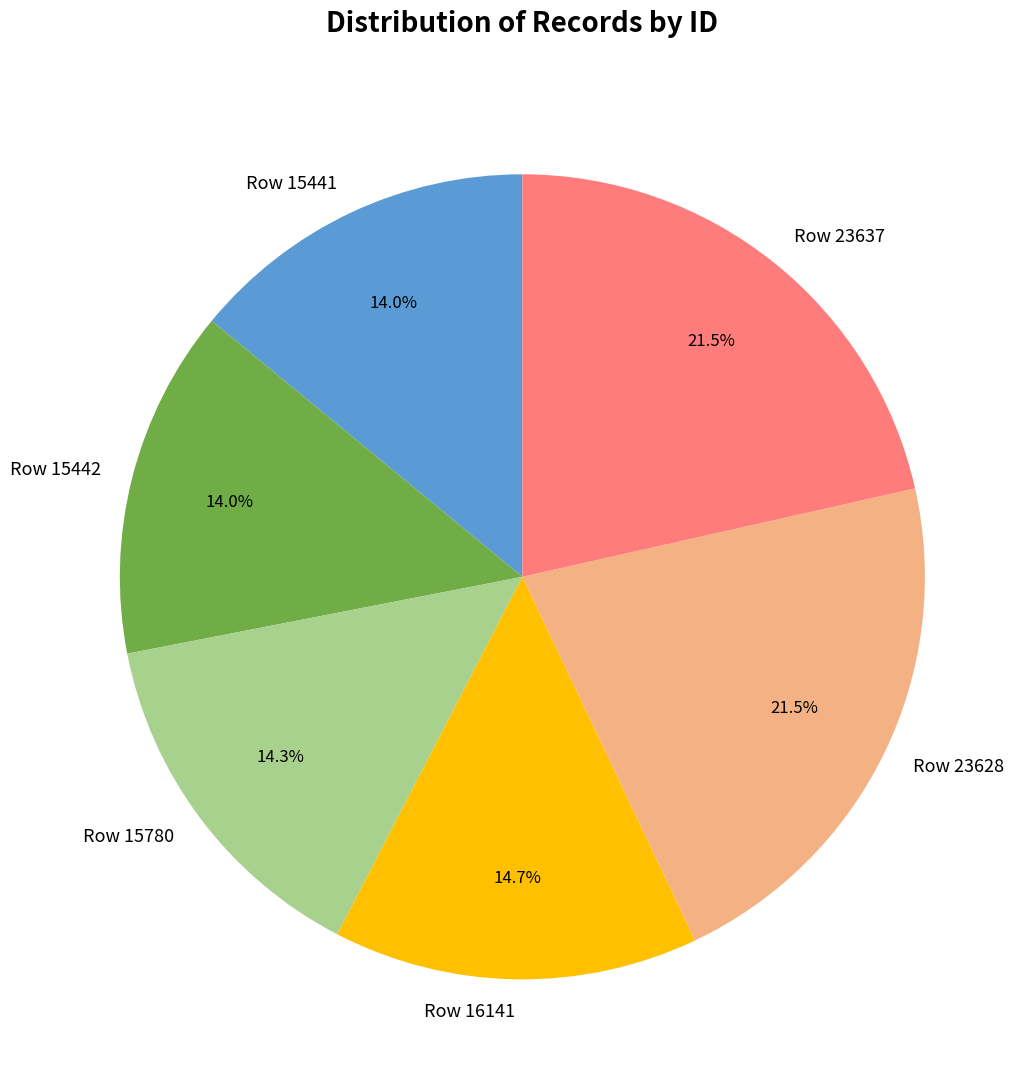

Approximately how many times larger is the value at Row 23637 compared to Row 15441?

1.5